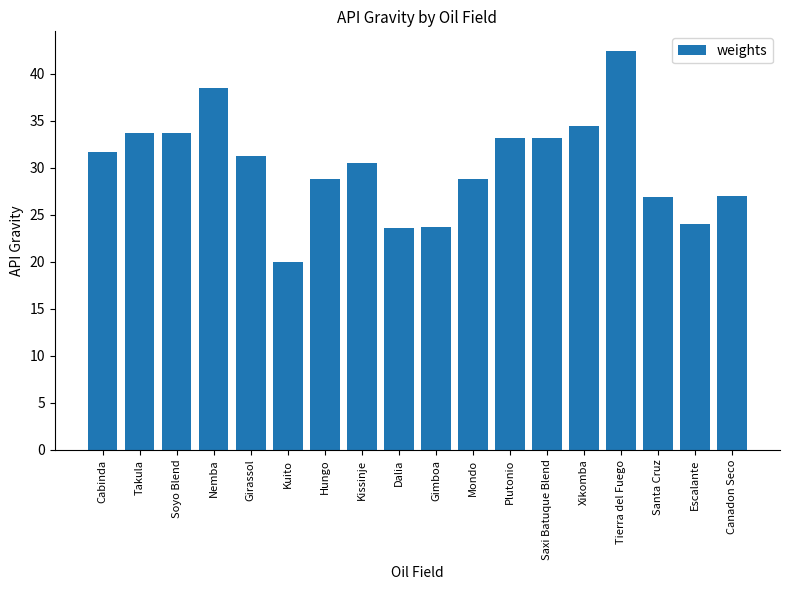

Is it true that the value at Kuito is 20.0?

True